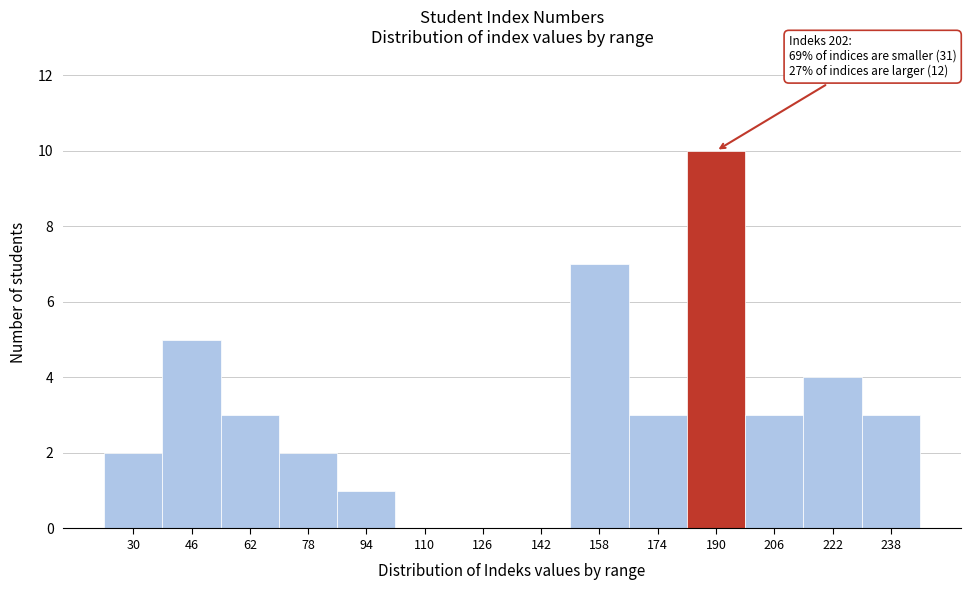

Reading left to right, transcribe all the data shown in this chart.

30=2	46=5	62=3	78=2	94=1	110=0	126=0	142=0	158=7	174=3	190=10	206=3	222=4	238=3